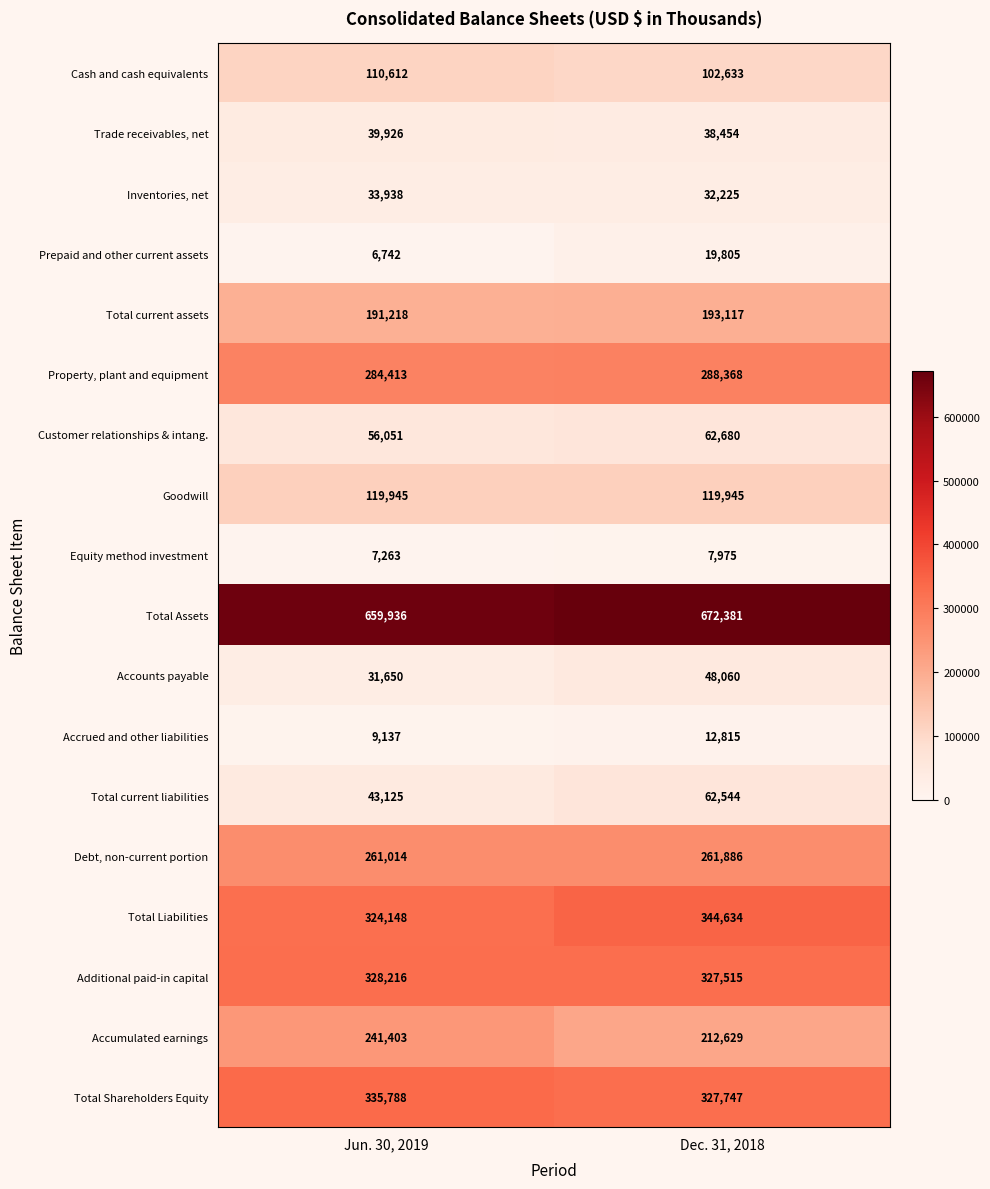

What is the approximate value of Total Liabilities at Dec. 31, 2018, to the nearest 50?

344650